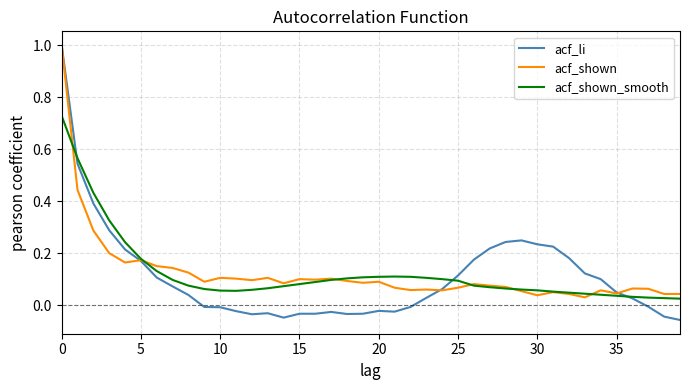

True or false: acf_li and acf_shown_smooth intersect in this chart.

True